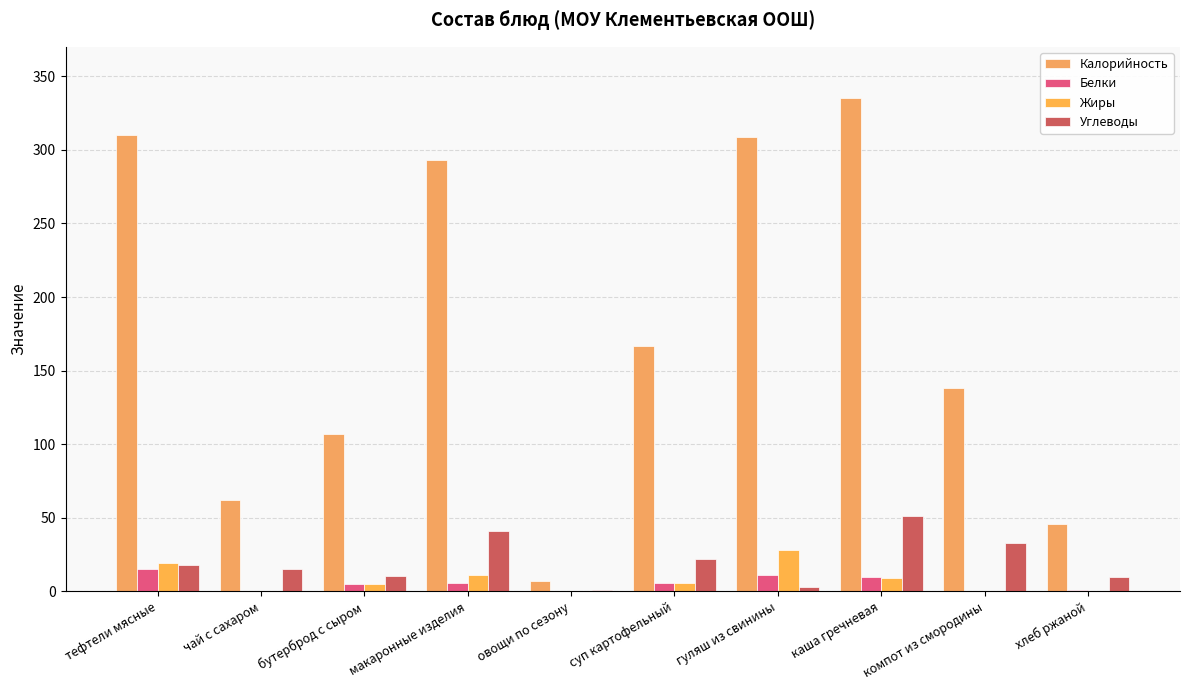

Reading left to right, list all the values displayed in this chart.

Калорийность: 310.0	62.0	107.0	293.0	7.0	167.0	309.0	335.0	138.0	46.0
Белки: 15.0	0.3	5.0	6.0	0.4	6.0	11.0	10.0	0.2	1.0
Жиры: 19.0	0.0	5.0	11.0	0.1	6.0	28.0	9.0	0.1	0.2
Углеводы: 18.0	15.0	10.3	41.0	1.0	22.0	3.0	51.0	33.0	10.0